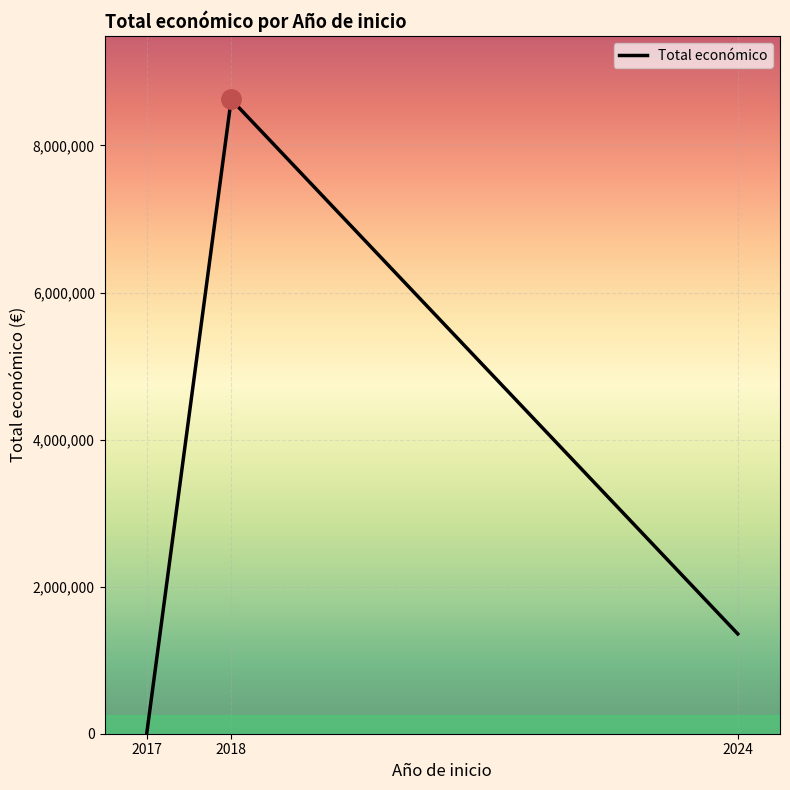

List the labels in order of value, largest first.

2018, 2024, 2017